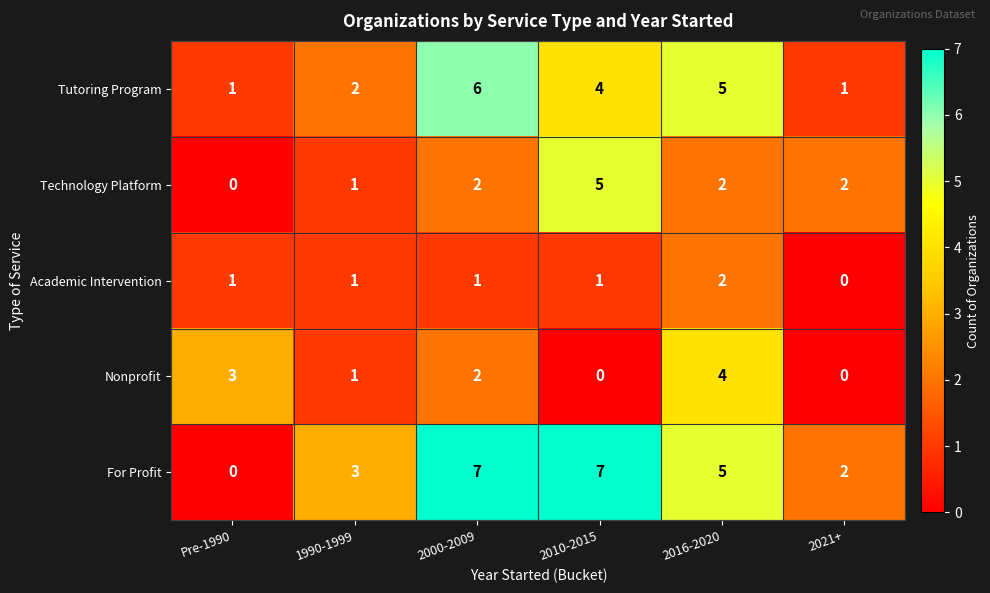

Where is For Profit nearest to the value 3?

1990-1999